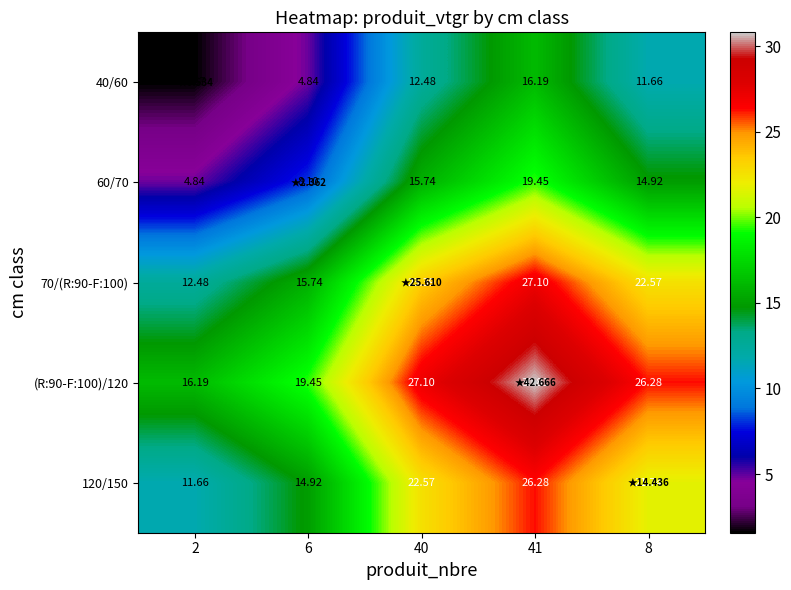

Is the value of 120/150 at 8 greater than the value of 60/70 at 41?

Yes